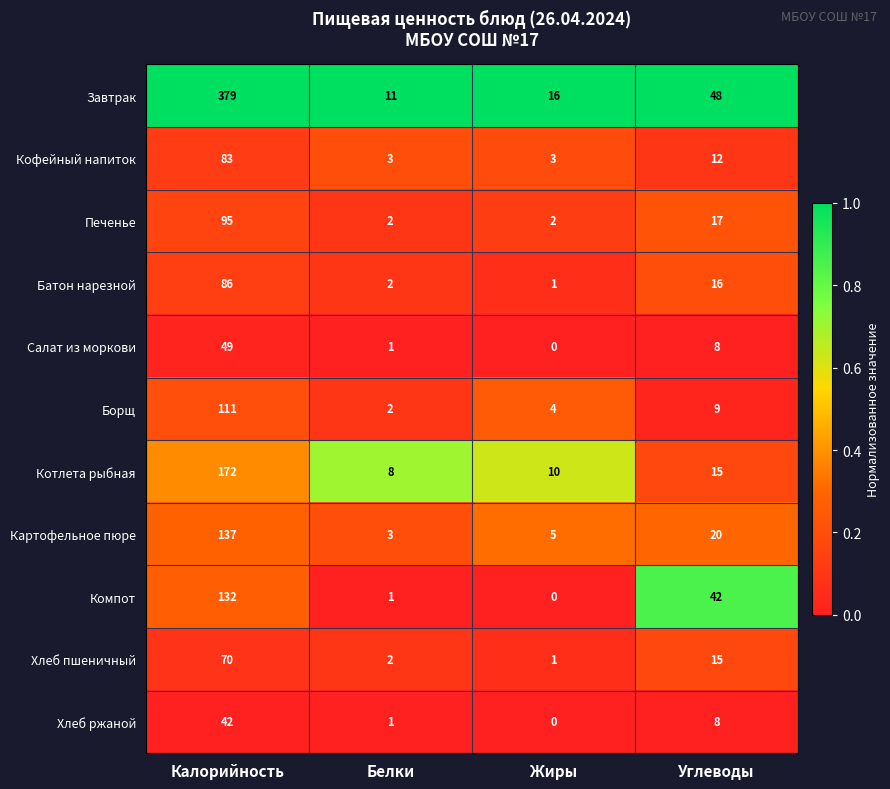

What is the average value of the Печенье series?

29